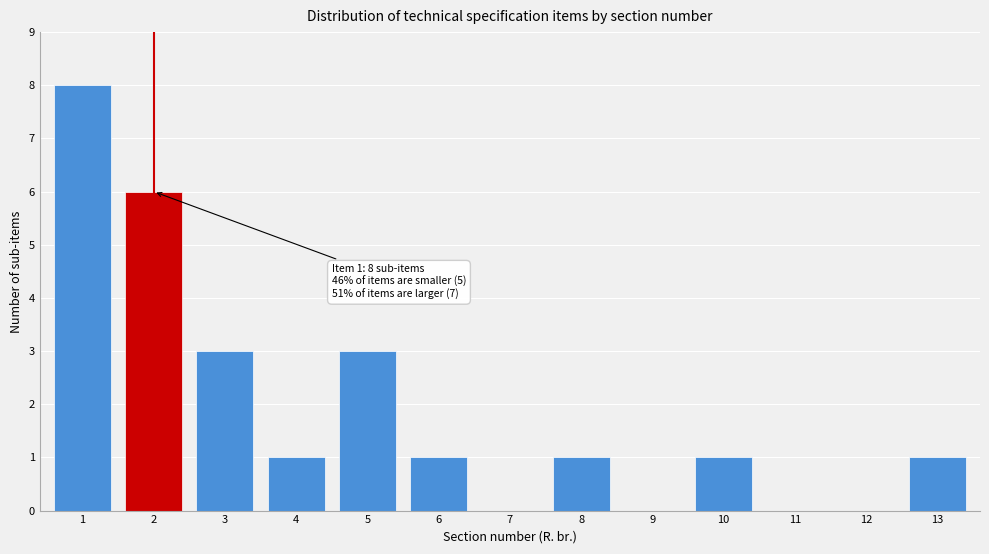

Reading left to right, list all the values displayed in this chart.

1=8	2=6	3=3	4=1	5=3	6=1	7=0	8=1	9=0	10=1	11=0	12=0	13=1